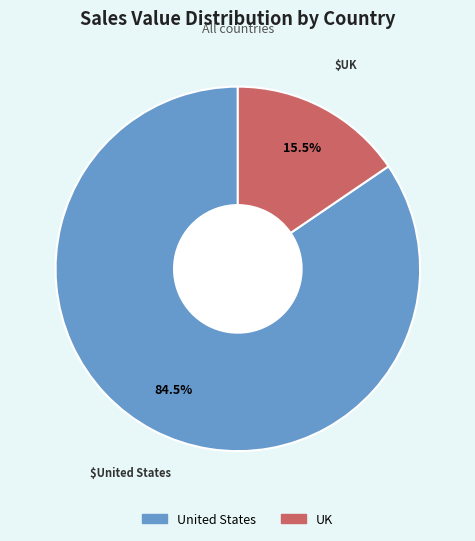

What is the smallest slice in the pie chart?

UK